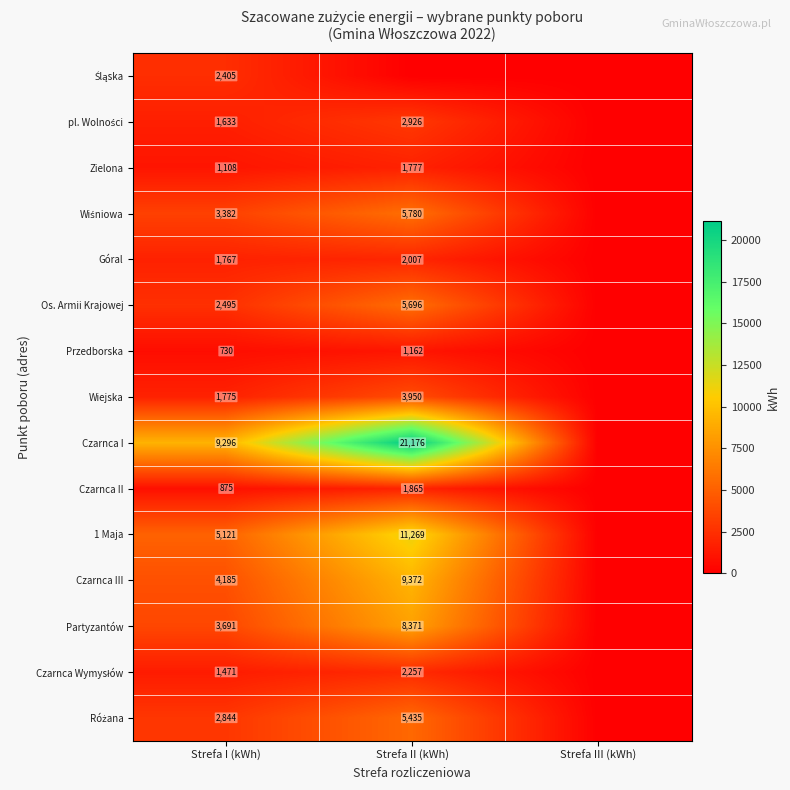

What is the spread (max minus min) of values at Strefa I (kWh)?

8566